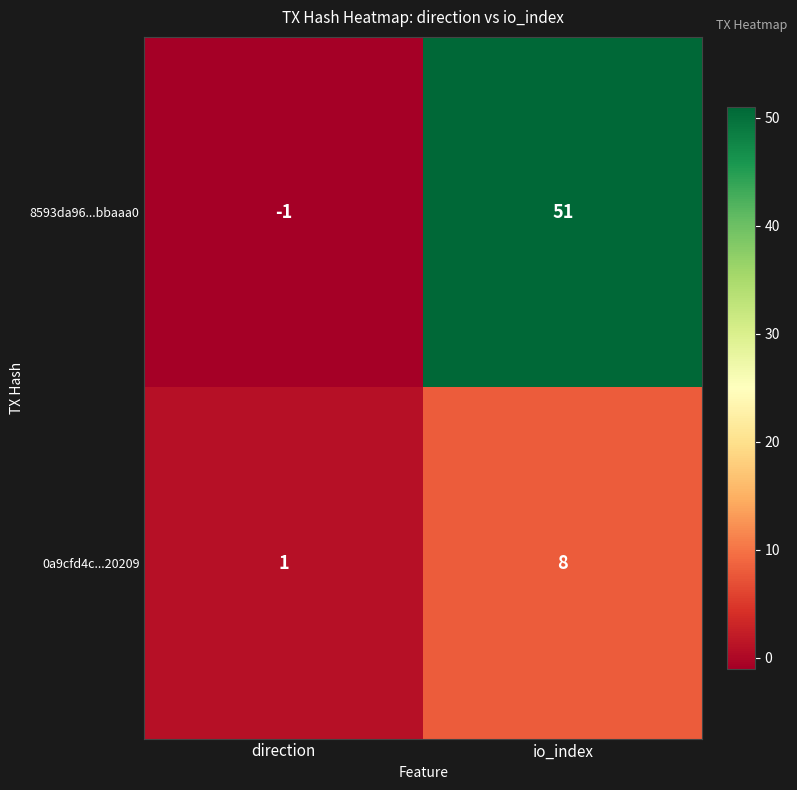

Which series has the widest spread of values?

8593da96...bbaaa0